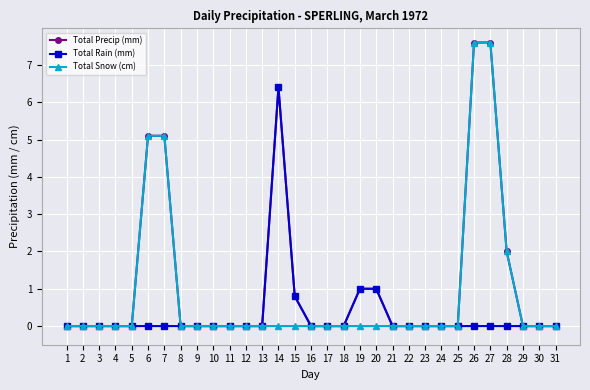

Reading right to left, list all the values displayed in this chart.

Total Precip (mm): 31=0.0	30=0.0	29=0.0	28=2.0	27=7.6	26=7.6	25=0.0	24=0.0	23=0.0	22=0.0	21=0.0	20=1.0	19=1.0	18=0.0	17=0.0	16=0.0	15=0.8	14=6.4	13=0.0	12=0.0	11=0.0	10=0.0	9=0.0	8=0.0	7=5.1	6=5.1	5=0.0	4=0.0	3=0.0	2=0.0	1=0.0
Total Rain (mm): 31=0.0	30=0.0	29=0.0	28=0.0	27=0.0	26=0.0	25=0.0	24=0.0	23=0.0	22=0.0	21=0.0	20=1.0	19=1.0	18=0.0	17=0.0	16=0.0	15=0.8	14=6.4	13=0.0	12=0.0	11=0.0	10=0.0	9=0.0	8=0.0	7=0.0	6=0.0	5=0.0	4=0.0	3=0.0	2=0.0	1=0.0
Total Snow (cm): 31=0.0	30=0.0	29=0.0	28=2.0	27=7.6	26=7.6	25=0.0	24=0.0	23=0.0	22=0.0	21=0.0	20=0.0	19=0.0	18=0.0	17=0.0	16=0.0	15=0.0	14=0.0	13=0.0	12=0.0	11=0.0	10=0.0	9=0.0	8=0.0	7=5.1	6=5.1	5=0.0	4=0.0	3=0.0	2=0.0	1=0.0